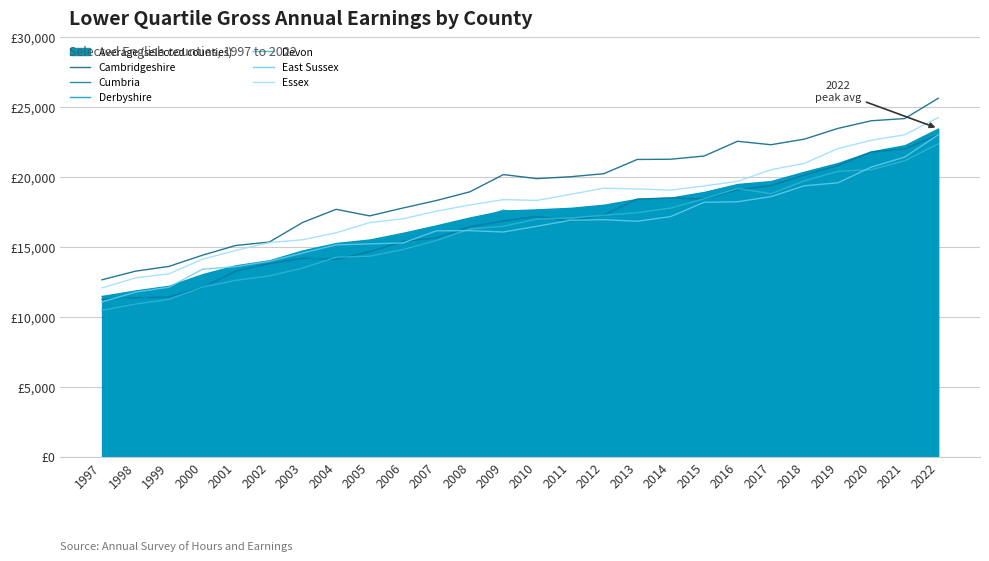

True or false: Cumbria and East Sussex intersect in this chart.

True